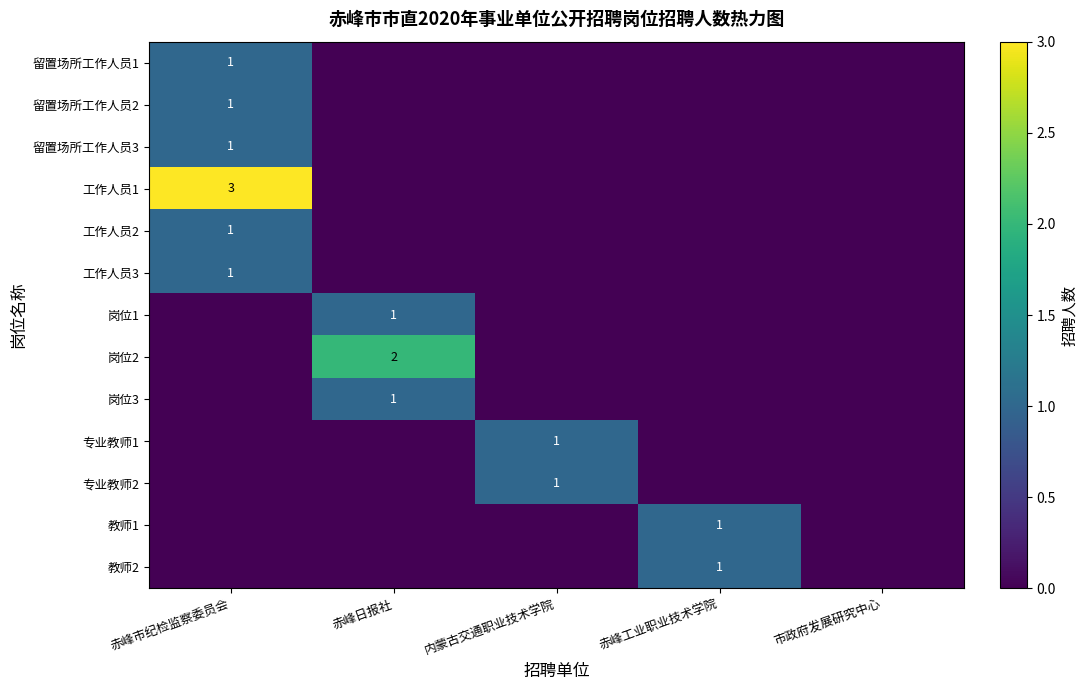

The 工作人员1 series shows 3 at 赤峰市纪检监察委员会. True or false?

True